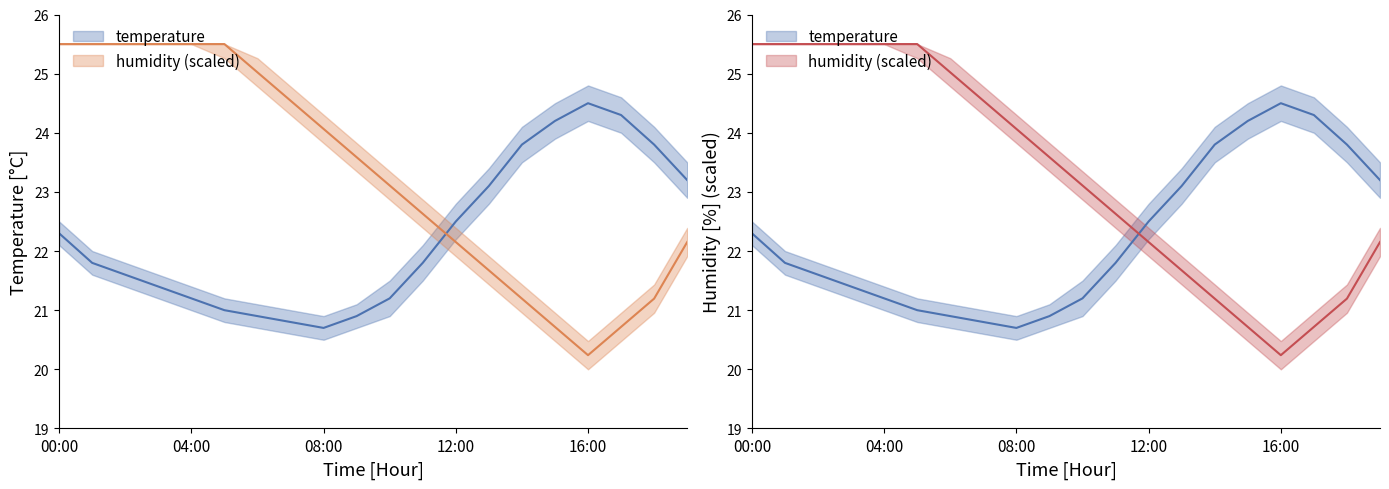

What is the maximum value for humidity_upper?

25.5